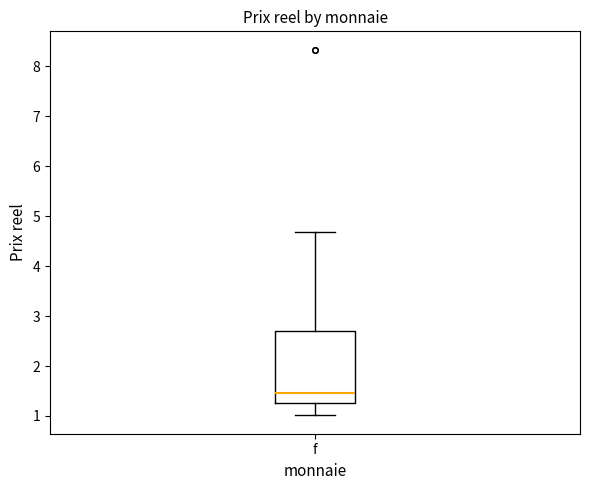

Read this box plot against the y-axis: the position of the median line, the range covered by the box, and the ends of both whiskers. The values are not printed on the chart, so give them approximately, as read against the axis.

median 1.5, box 1.3 to 2.7, whiskers 1.0 to 4.7